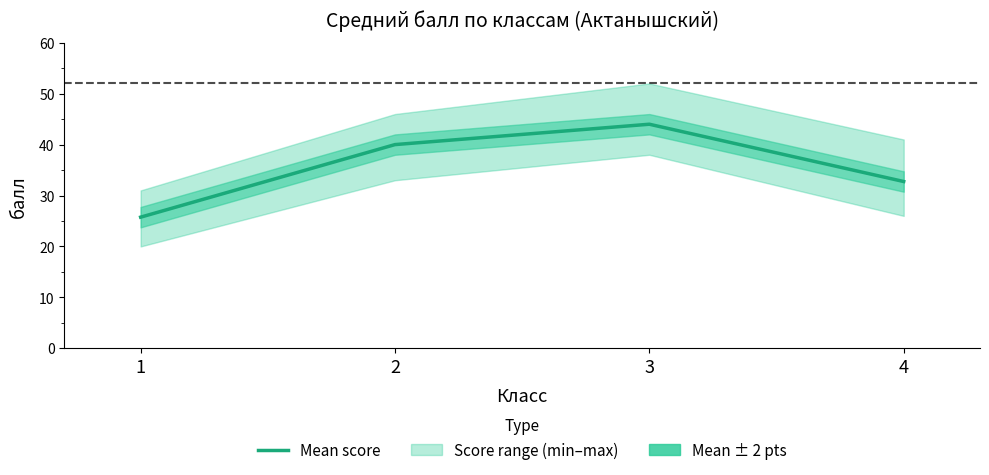

The value at 2 is 23.3. True or false?

False